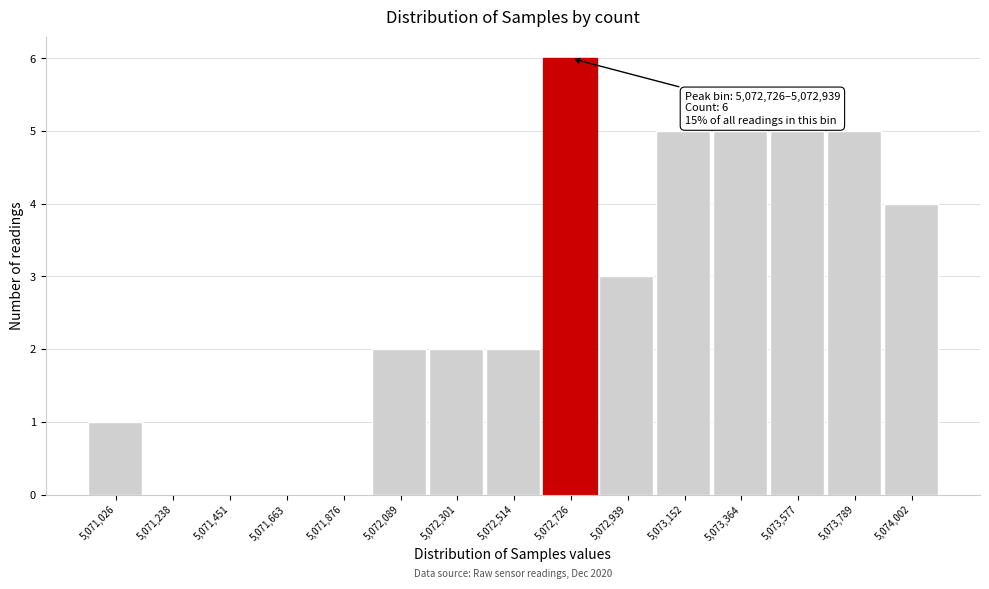

Reading left to right, what are all the values shown in this chart?

5,071,026=1	5,071,238=0	5,071,451=0	5,071,663=0	5,071,876=0	5,072,089=2	5,072,301=2	5,072,514=2	5,072,726=6	5,072,939=3	5,073,152=5	5,073,364=5	5,073,577=5	5,073,789=5	5,074,002=4